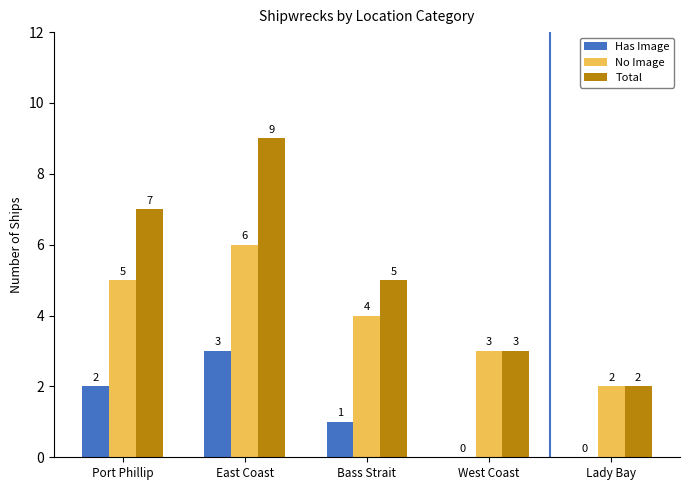

Does the chart contain stacked bars?

No